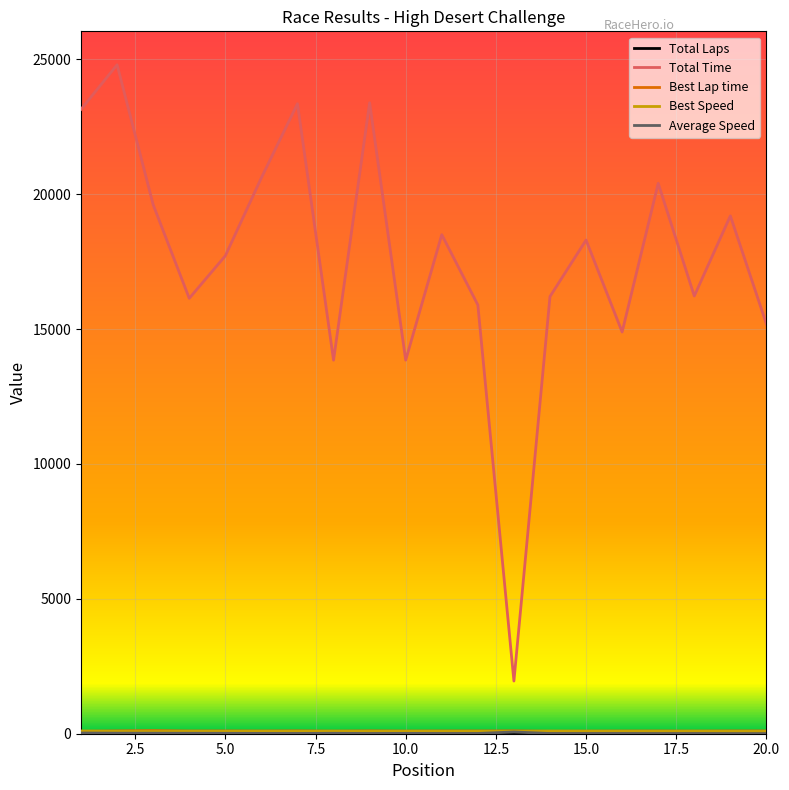

Which series has the widest spread of values?

Total Time